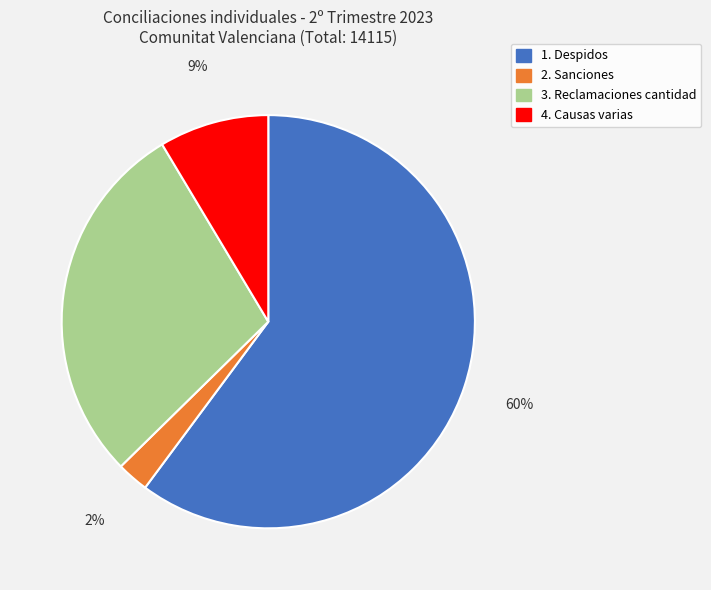

Is it true that 1. Despidos is 75% of the pie?

False